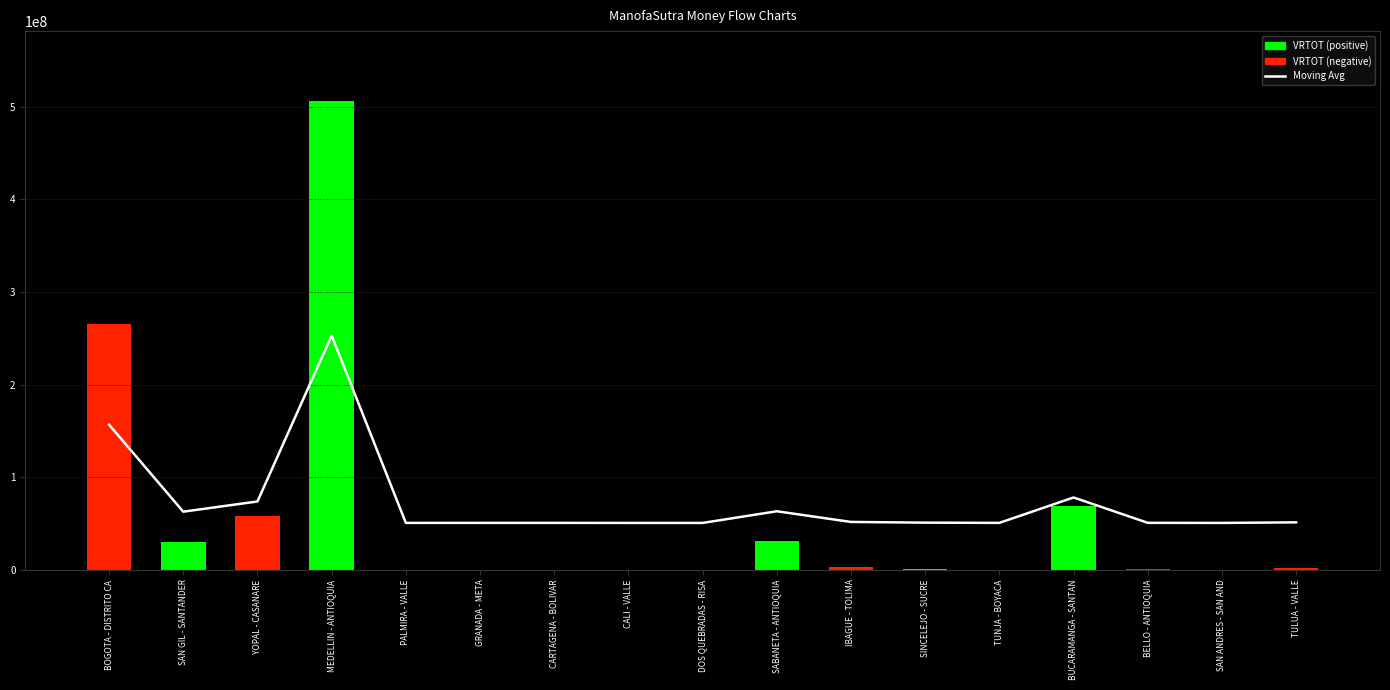

How many bars are there in total?

34